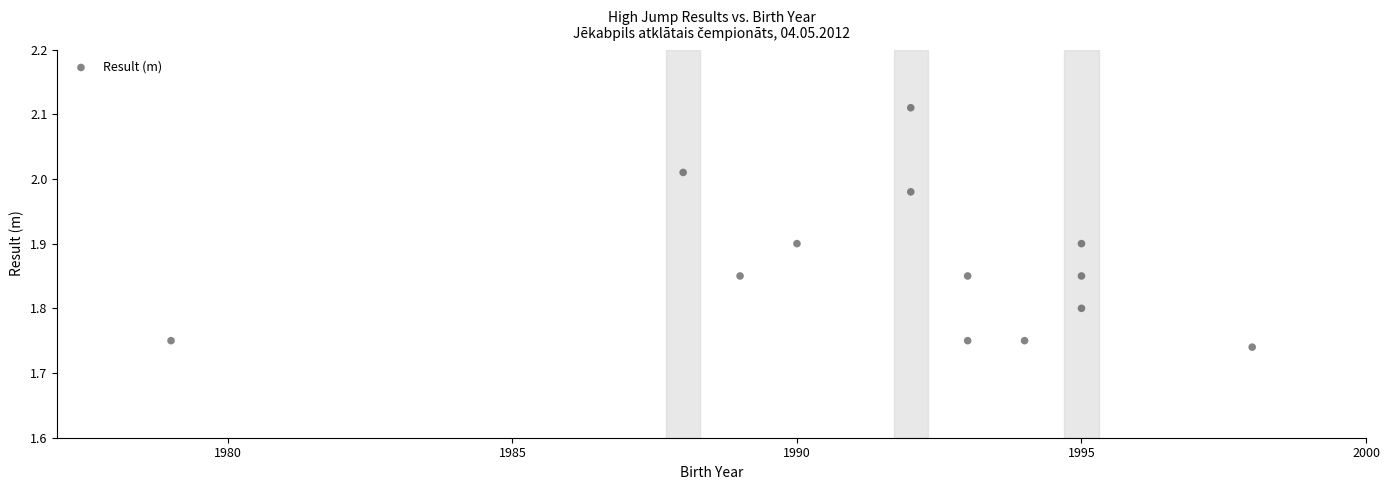

What is the range of X values (max minus min)?

19.0